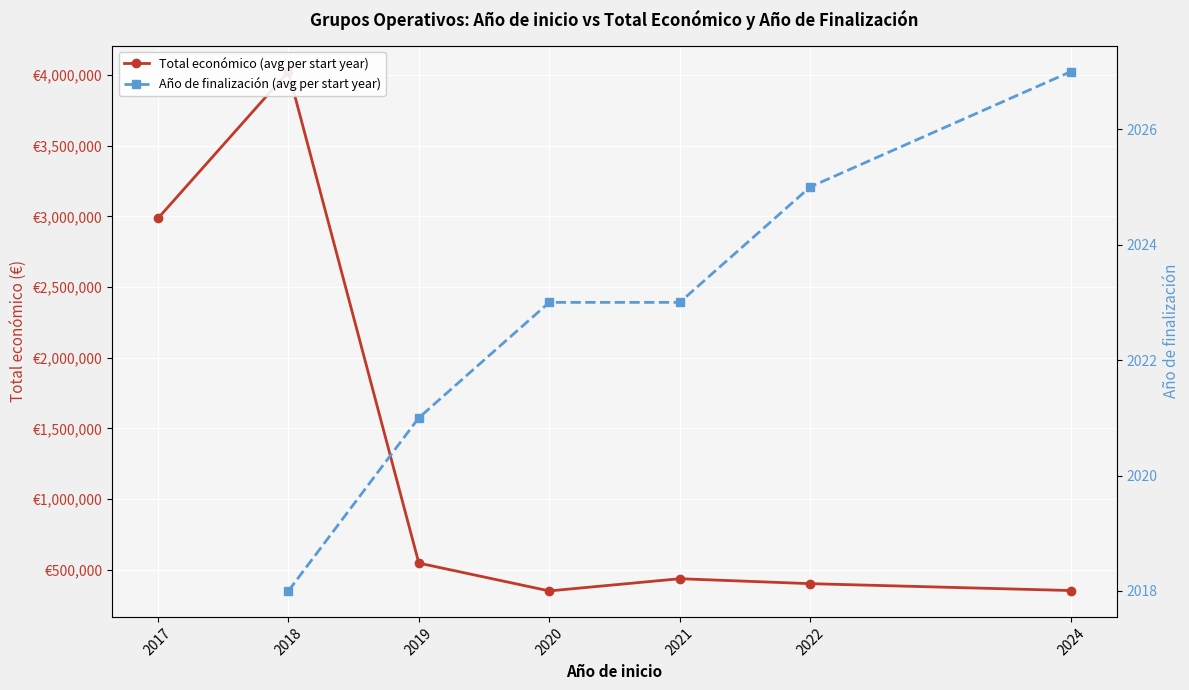

Rank the series at 2020 from lowest to highest value.

Año de finalización (avg per start year), Total económico (avg per start year)